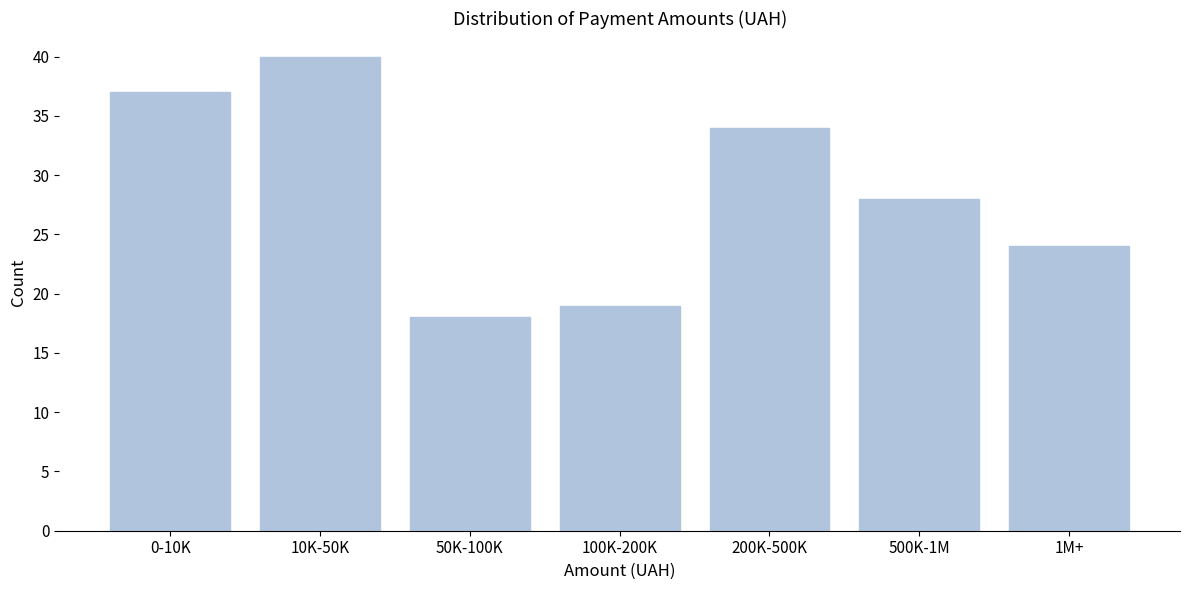

Reading right to left, list all the values displayed in this chart.

1M+=24	500K-1M=28	200K-500K=34	100K-200K=19	50K-100K=18	10K-50K=40	0-10K=37